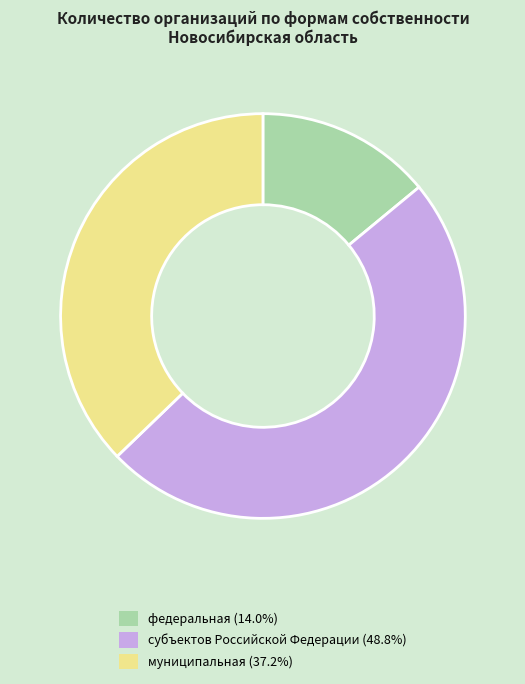

How many slices are in this pie chart?

3